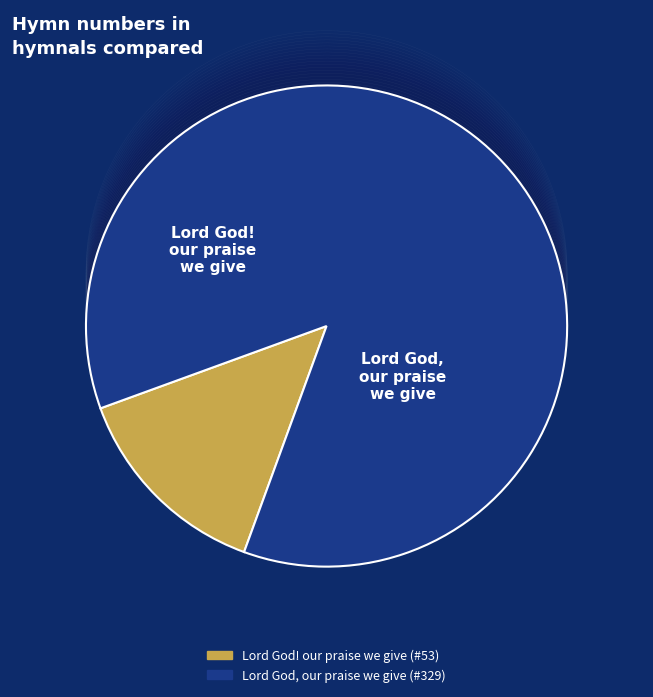

To the nearest percent, what is the difference between the largest and smallest slice percentages?

72%